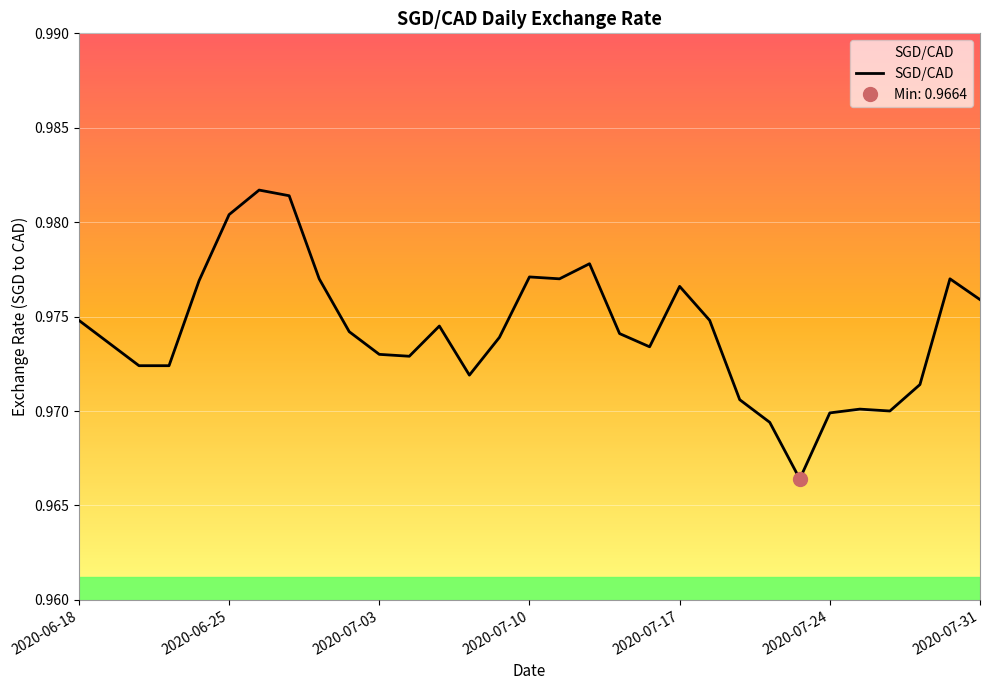

At which label is the value closest to 0?

2020-07-23